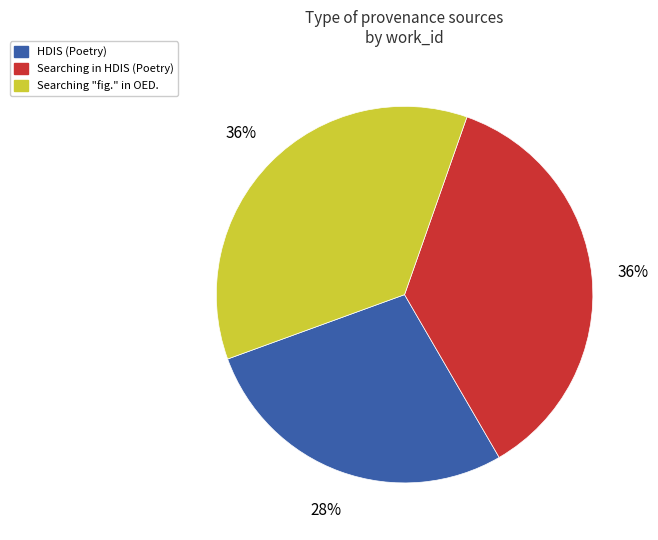

What is the smallest slice in the pie chart?

HDIS (Poetry)